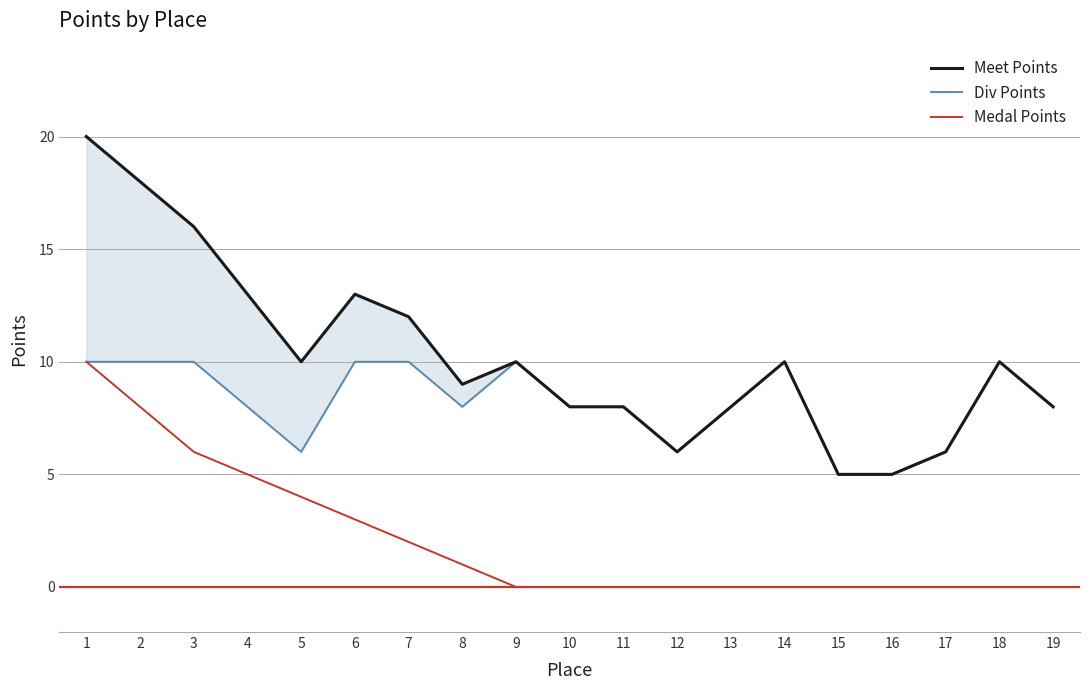

What are all the series names shown in the legend?

Meet Points, Div Points, Medal Points